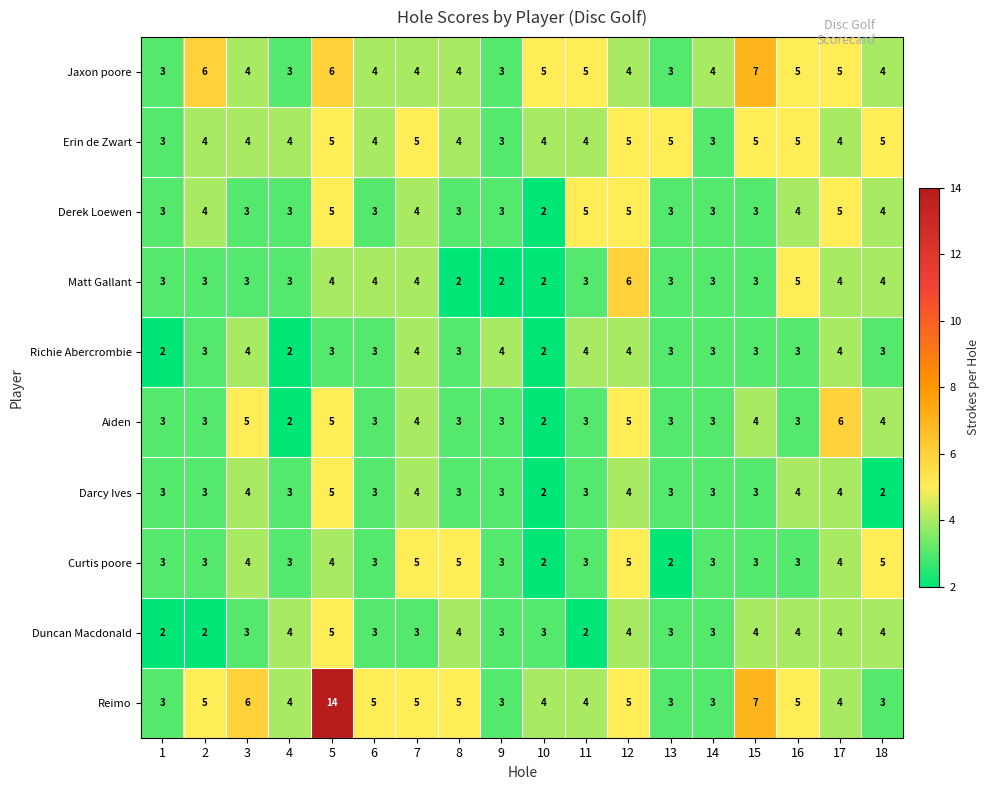

What is the maximum value shown in the chart?

14